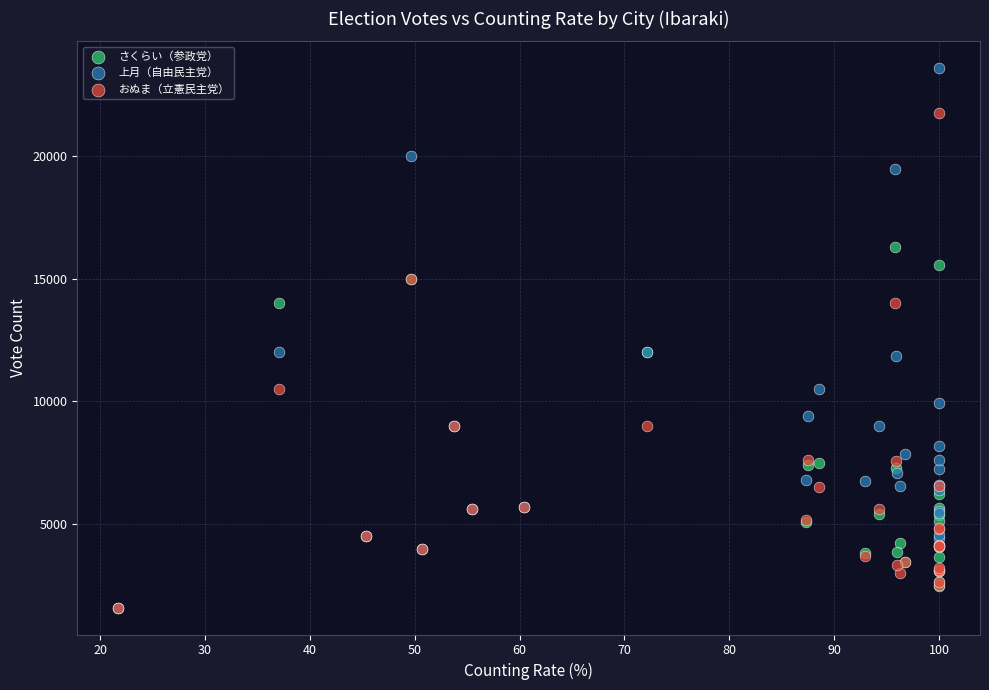

What are all the series names shown in the legend?

さくらい（参政党）, 上月（自由民主党）, おぬま（立憲民主党）